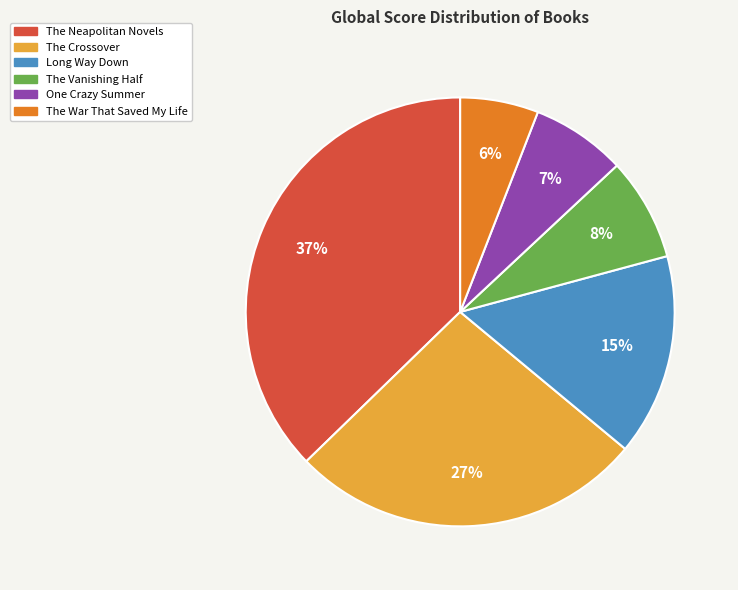

Approximately how many times larger is the value at One Crazy Summer compared to The Neapolitan Novels?

0.2